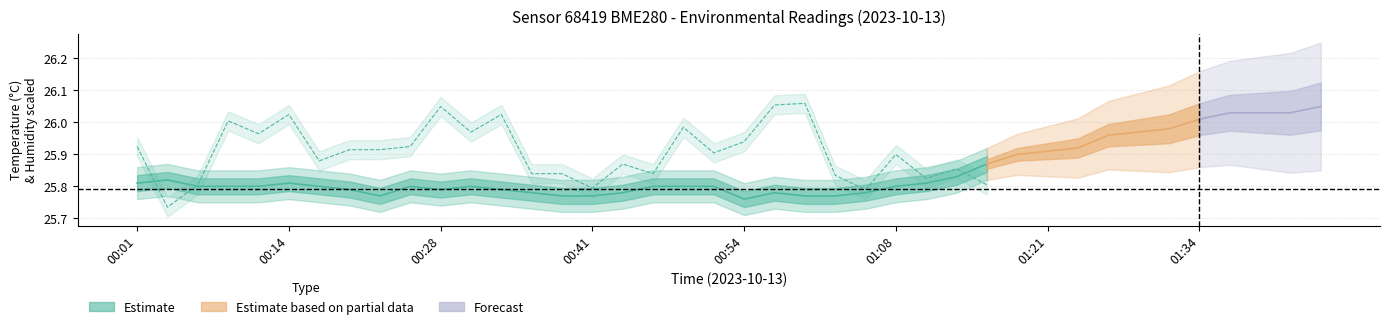

At how many categories does at least one series exceed 25?

29